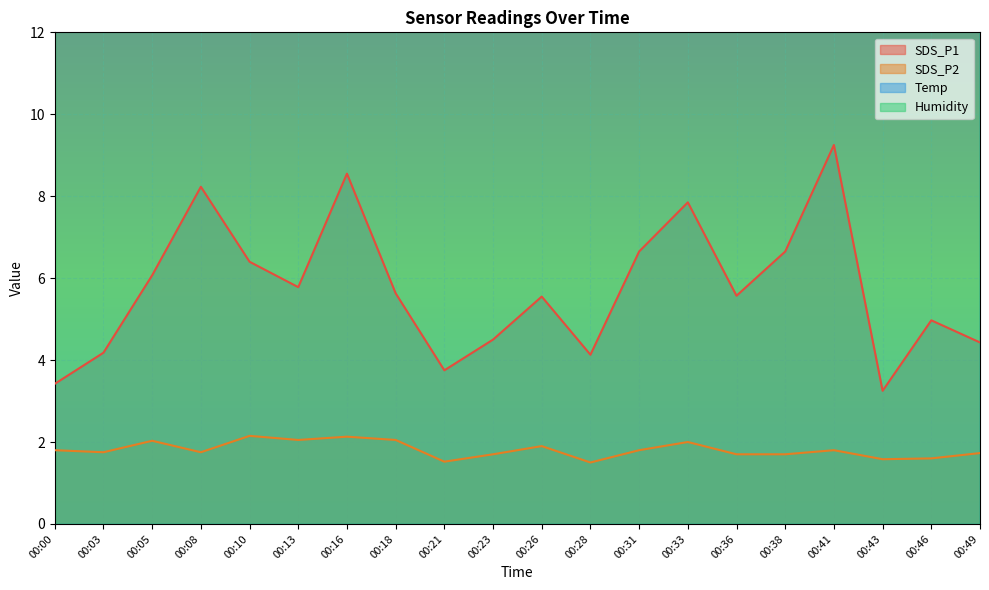

Is it true that Temp equals 29.9 at 00:41?

False